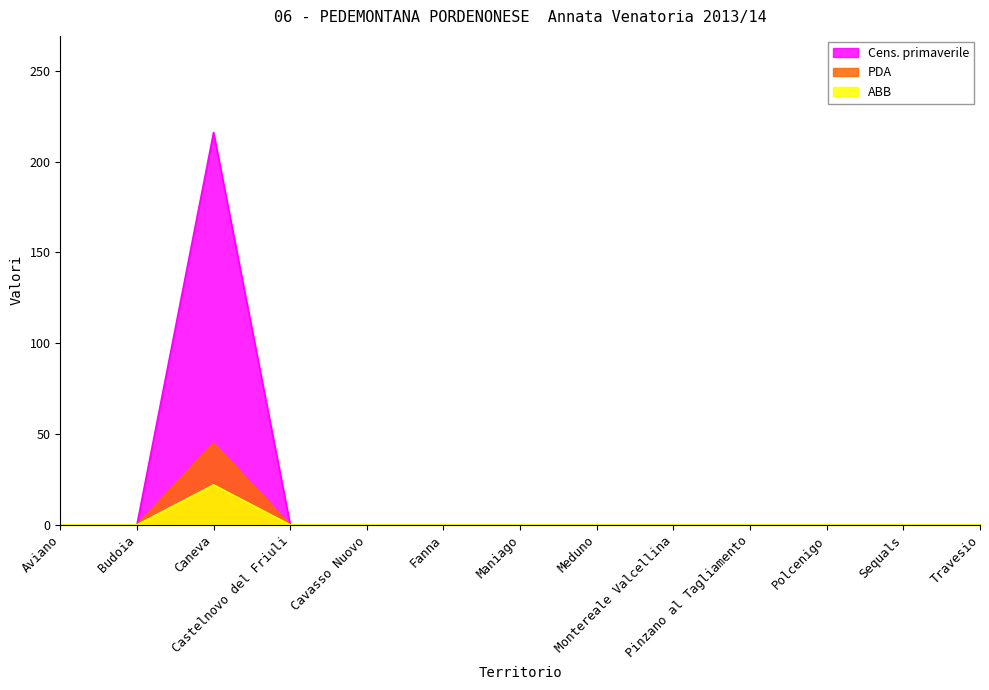

List the labels in order of ABB value, largest first.

Caneva, Aviano, Budoia, Castelnovo del Friuli, Cavasso Nuovo, Fanna, Maniago, Meduno, Montereale Valcellina, Pinzano al Tagliamento, Polcenigo, Sequals, Travesio